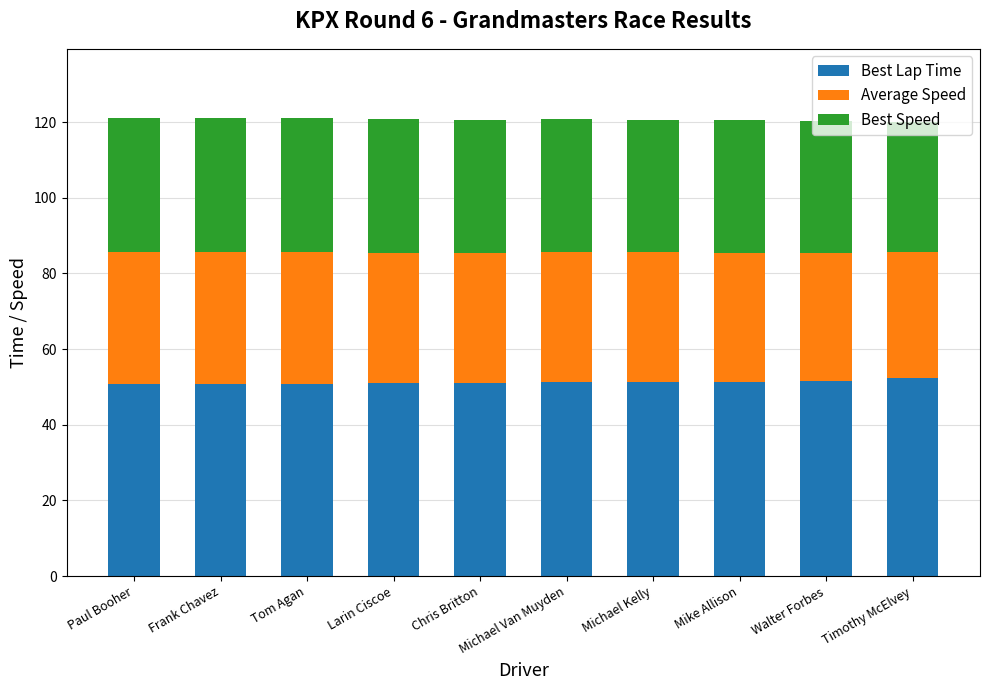

True or false: Best Lap Time has a value of 83.9 at Tom Agan.

False